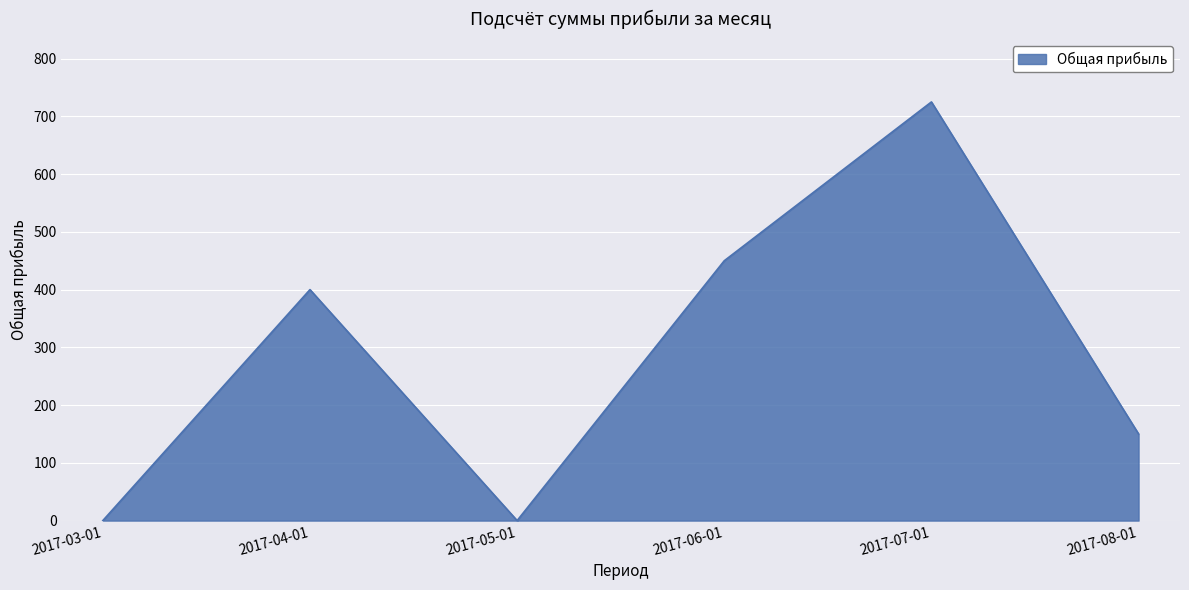

How many series are shown in this chart?

1